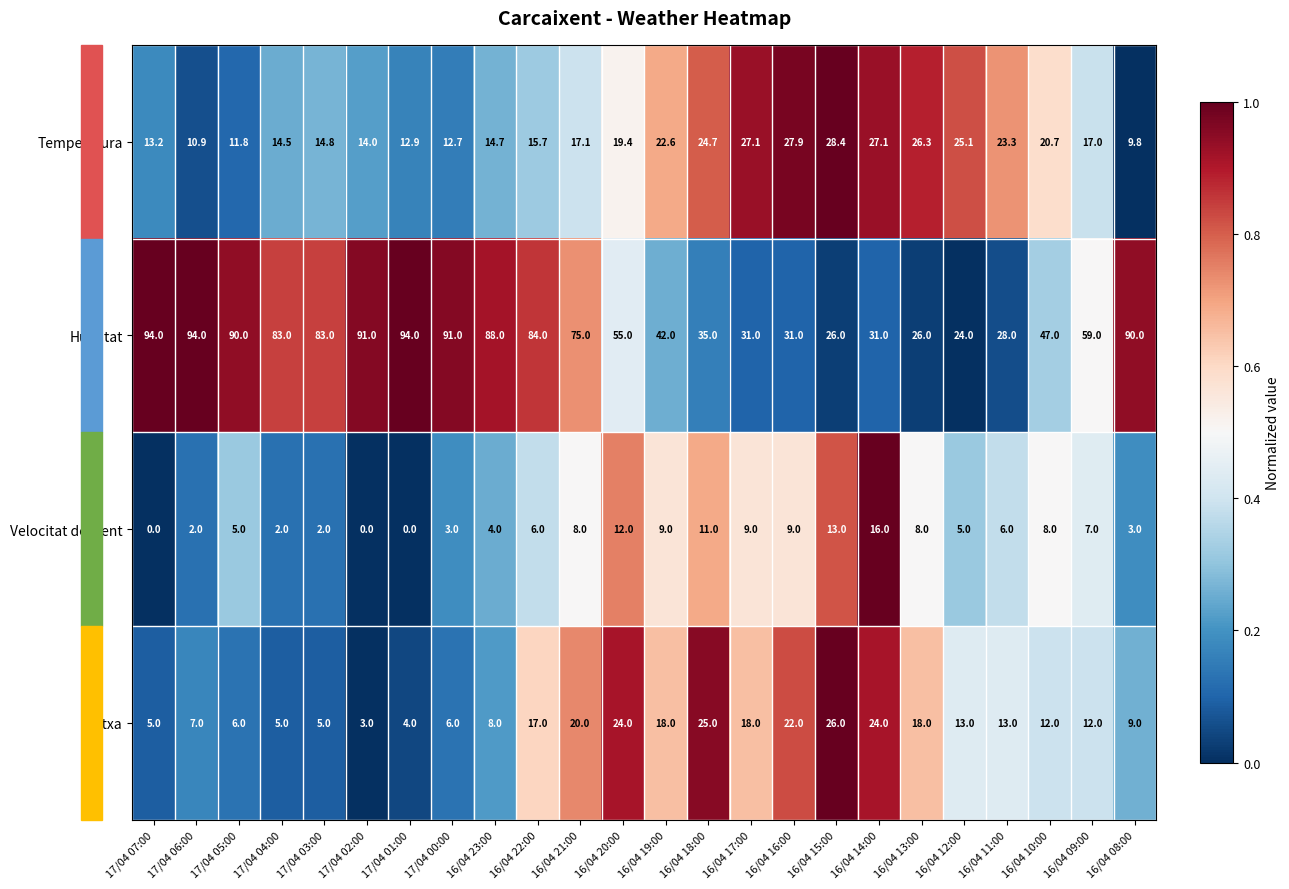

At how many categories does at least one series exceed 0?

24